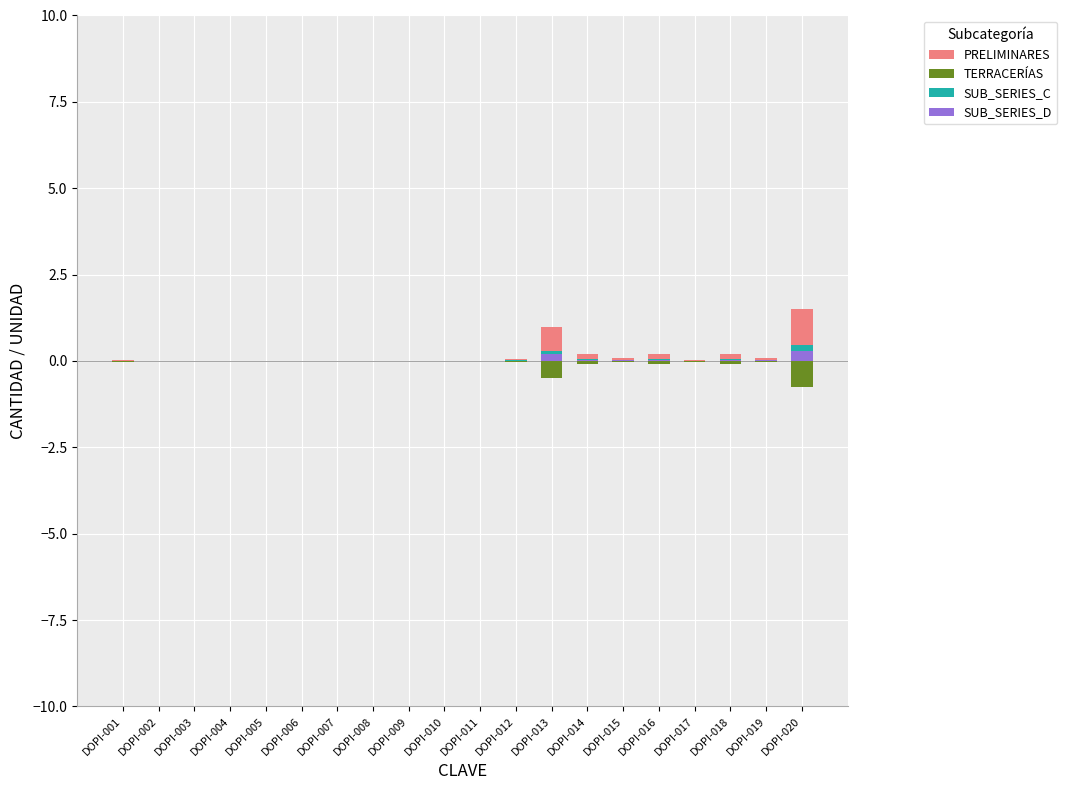

Which series changed the most between DOPI-006 and DOPI-018?

PRELIMINARES